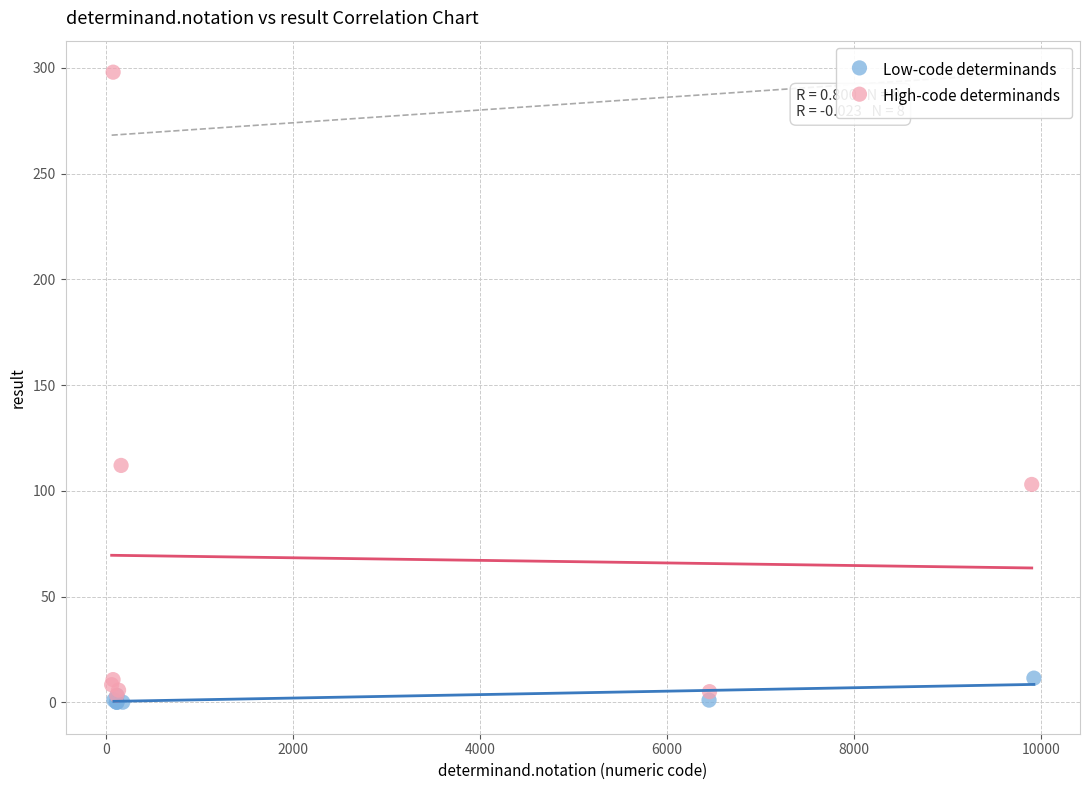

What are all the series names shown in the legend?

Low-code determinands, High-code determinands